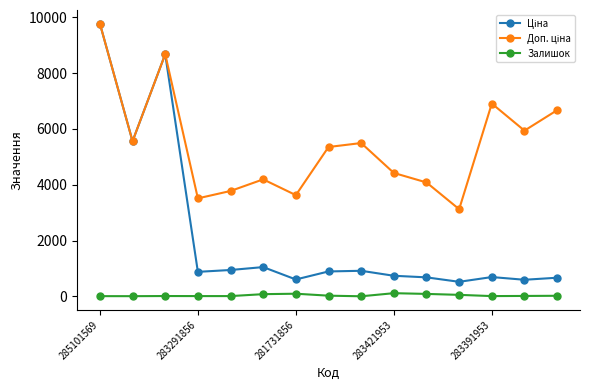

At how many categories does at least one series exceed 1957?

15